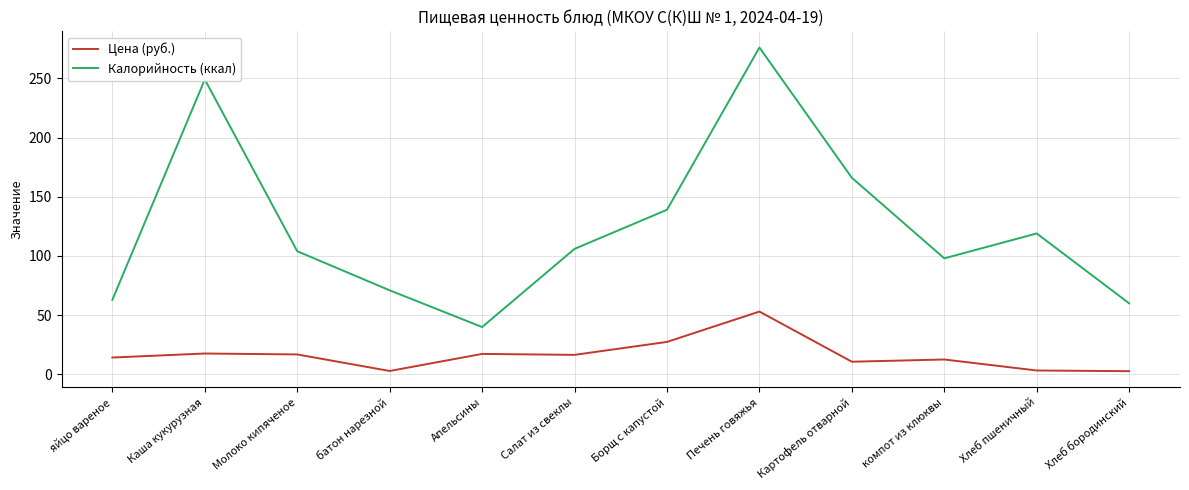

True or false: Калорийность (ккал) has more than 2 points higher than both neighbors.

True